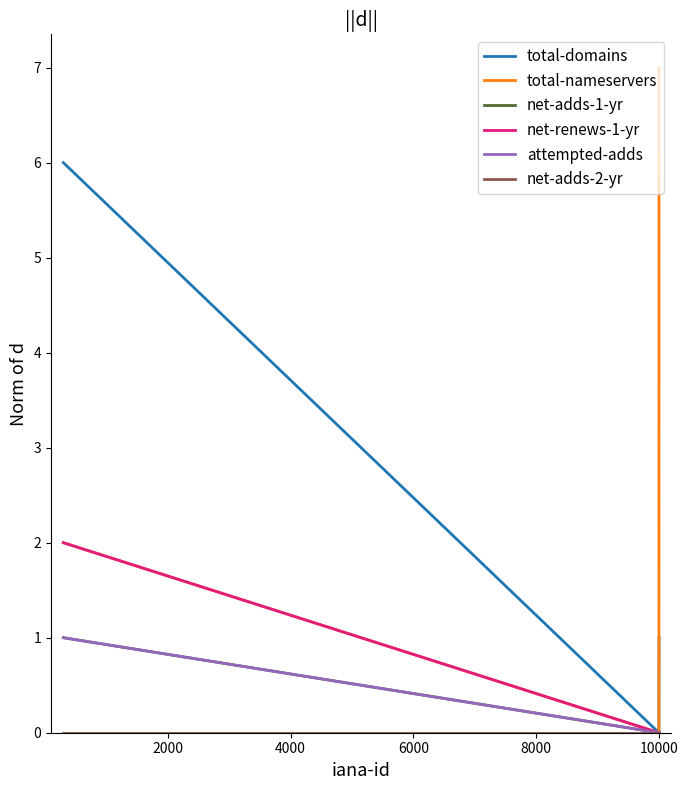

Is this an area chart (filled region under the line)?

No